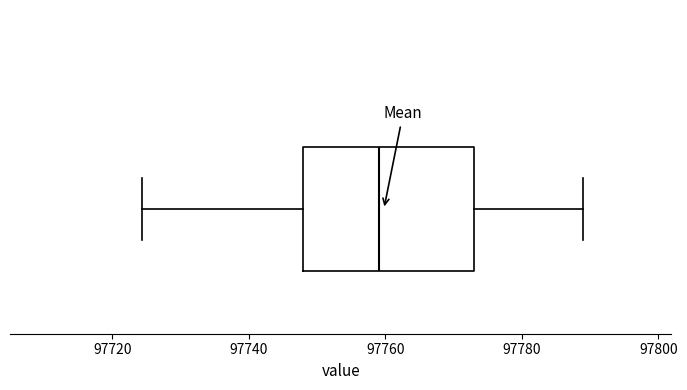

Read this box plot against the x-axis: the position of the median line, the range covered by the box, and the ends of both whiskers. The values are not printed on the chart, so give them approximately, as read against the axis.

median 97760, box 97748 to 97774, whiskers 97724 to 97790